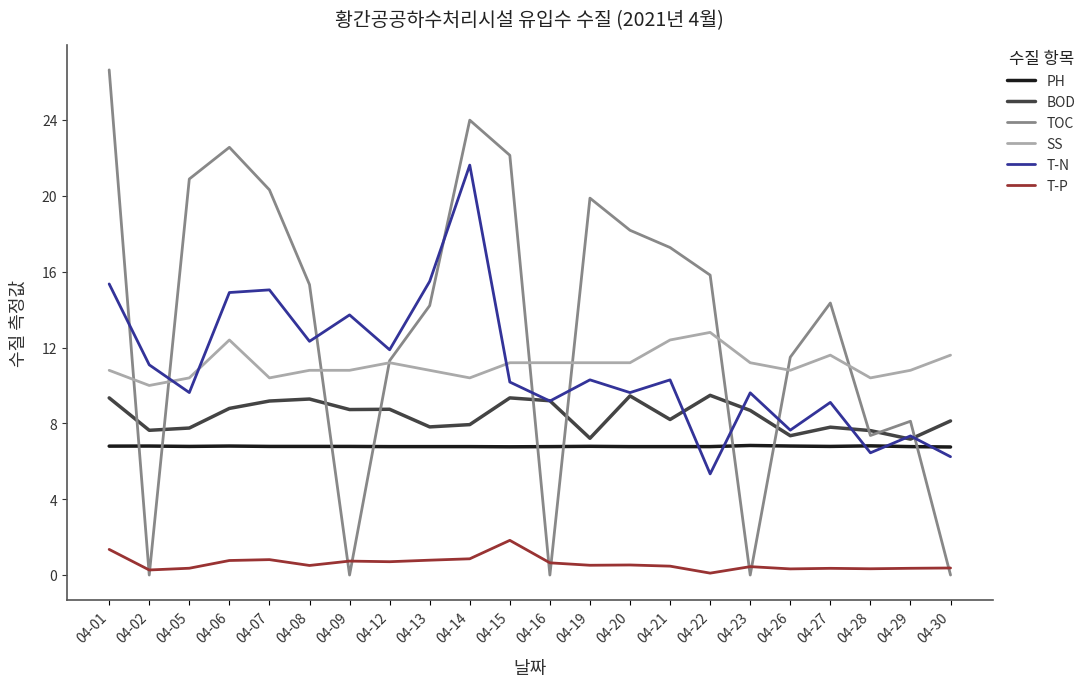

Which label corresponds to the largest value in the chart?

04-01